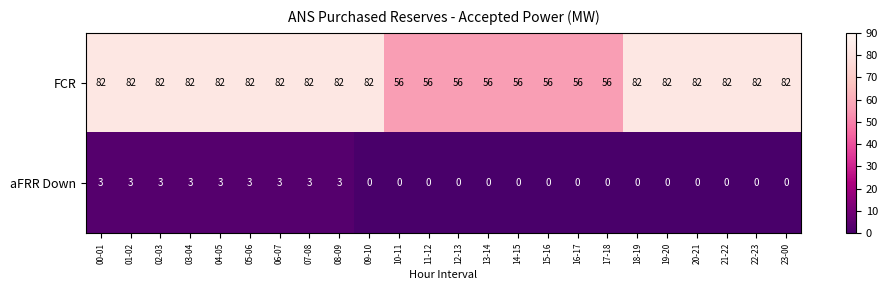

Which series changed the most between 07-08 and 23-00?

aFRR Down